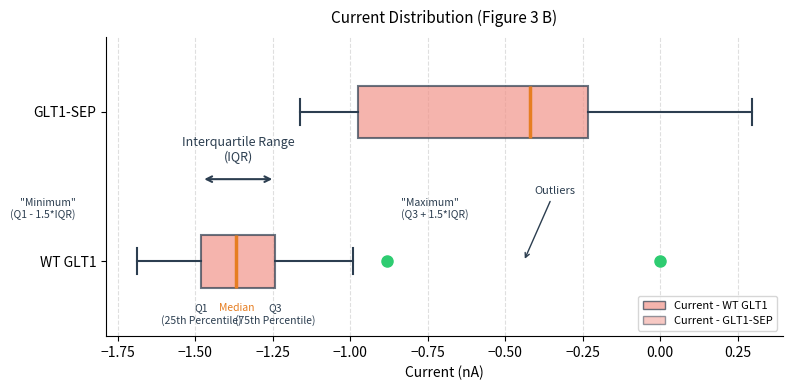

Reading bottom to top, transcribe this box plot: for each box, give where its median line is, the range the box spans, and where its two whiskers end, as read against the x-axis. The values are not printed on the chart, so give them approximately, as read against the axis.

WT GLT1: median -1.35, box -1.50 to -1.25, whiskers -1.70 to -1.00
GLT1-SEP: median -0.40, box -0.95 to -0.25, whiskers -1.15 to 0.30